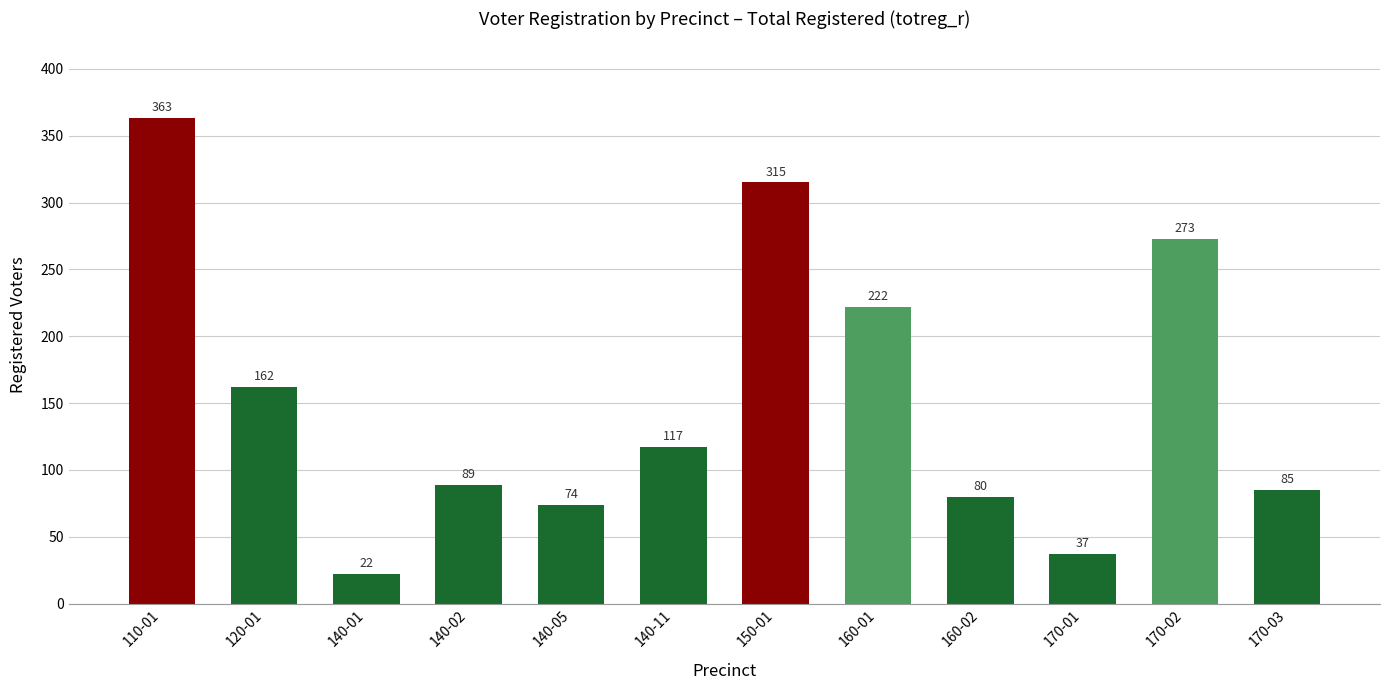

Approximately how many times larger is the value at 140-02 compared to 140-11?

0.8